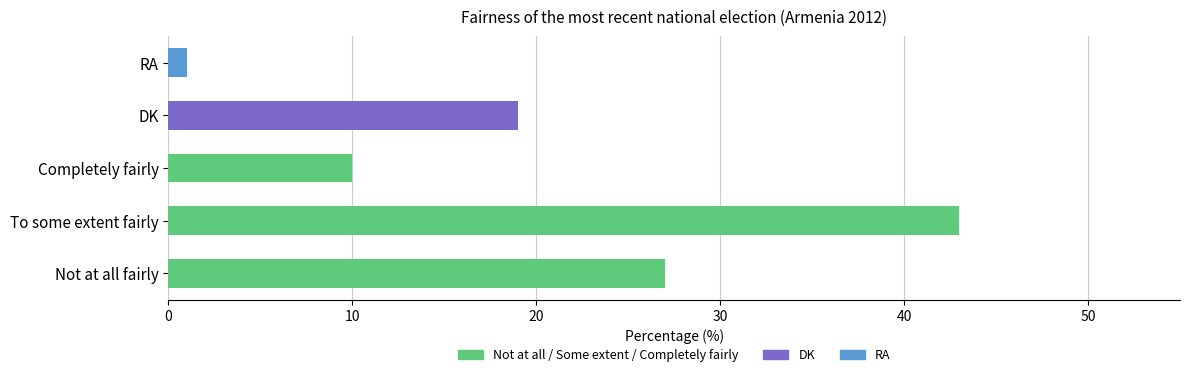

List the labels in order of value, largest first.

To some extent fairly, Not at all fairly, DK, Completely fairly, RA